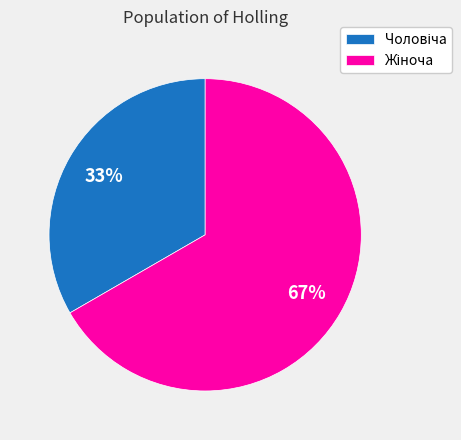

Is there a majority slice in this chart?

Yes